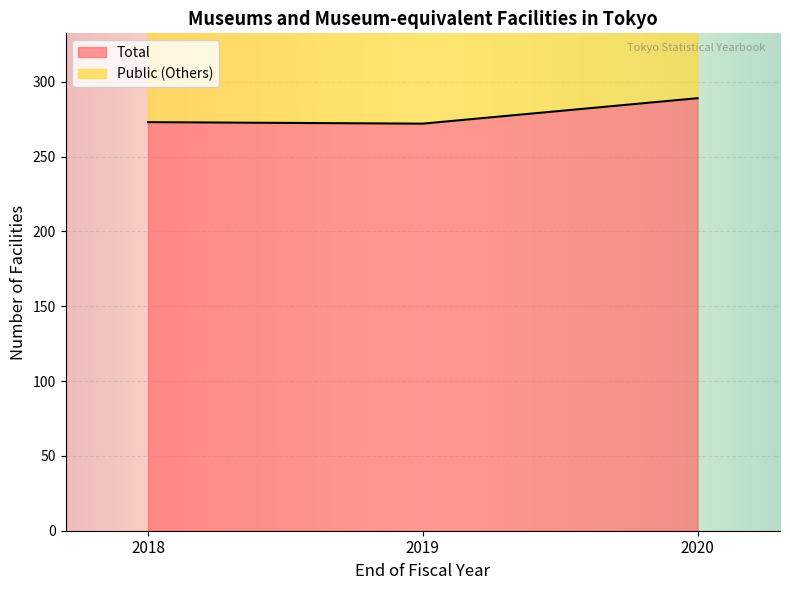

How many data points does each series have?

3